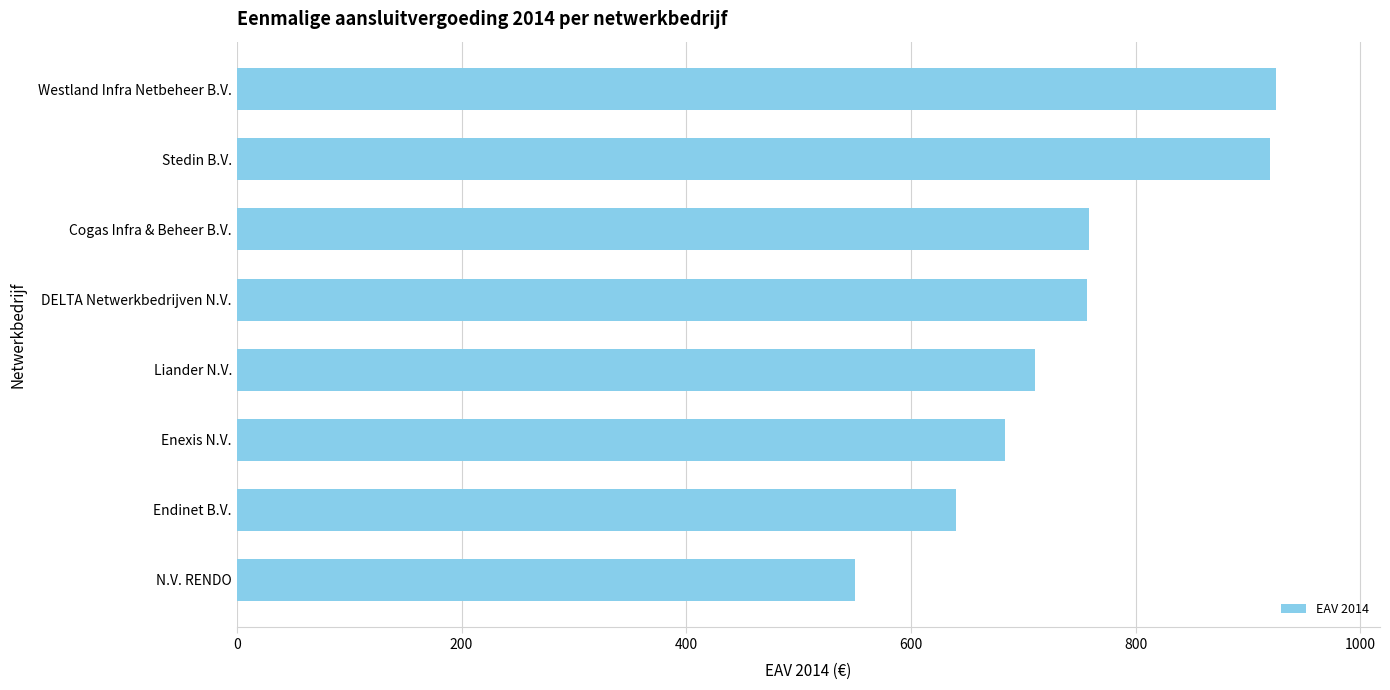

What is the greatest value displayed?

925.0